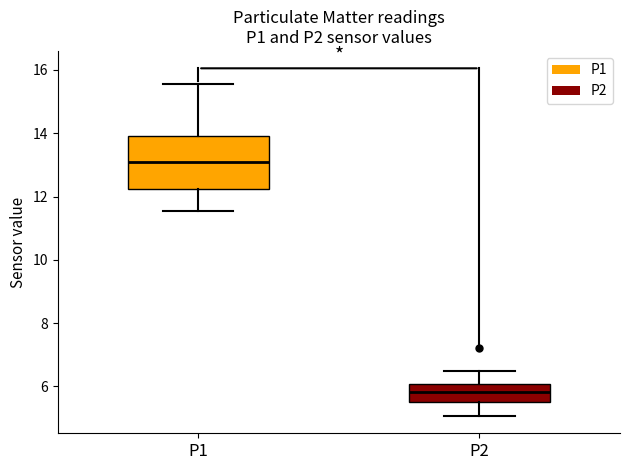

Reading left to right, transcribe this box plot: for each box, give where its median line is, the range the box spans, and where its two whiskers end, as read against the y-axis. The values are not printed on the chart, so give them approximately, as read against the axis.

P1: median 13.2, box 12.2 to 14.0, whiskers 11.6 to 15.6
P2: median 5.8, box 5.6 to 6.0, whiskers 5.0 to 6.6